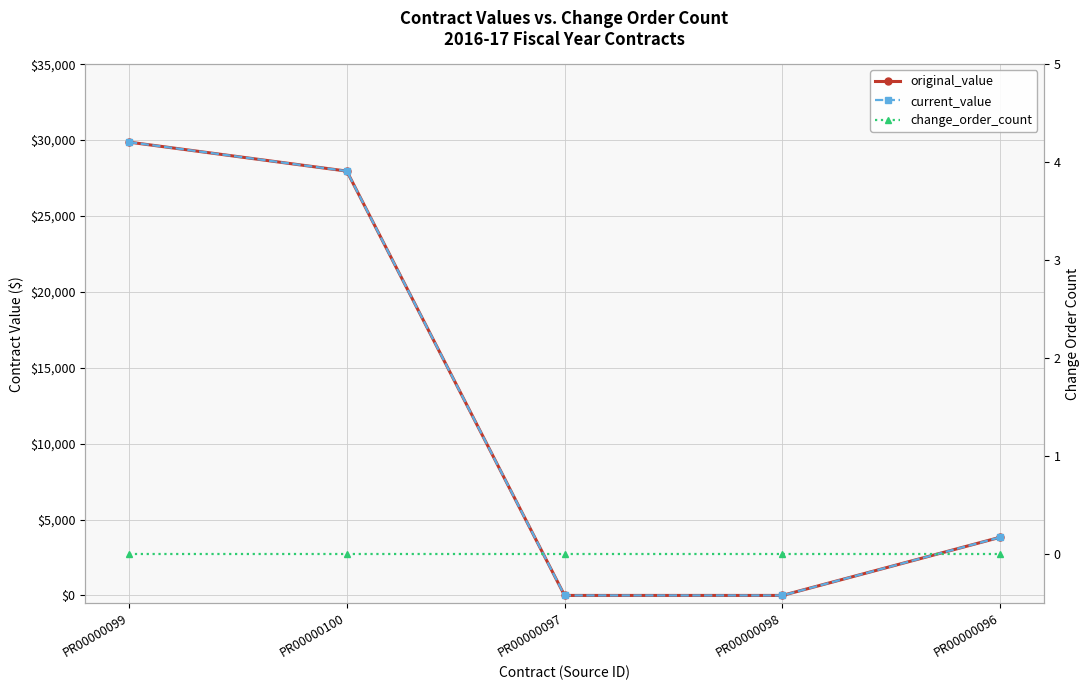

What is the difference between the second highest and second lowest values in the current_value series?

27959.5